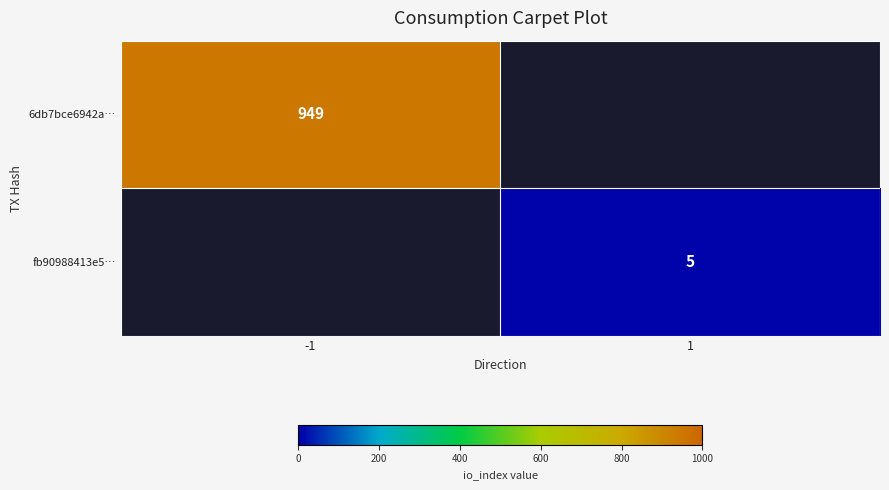

True or false: fb90988413e5… has a value of 7 at 1.

False